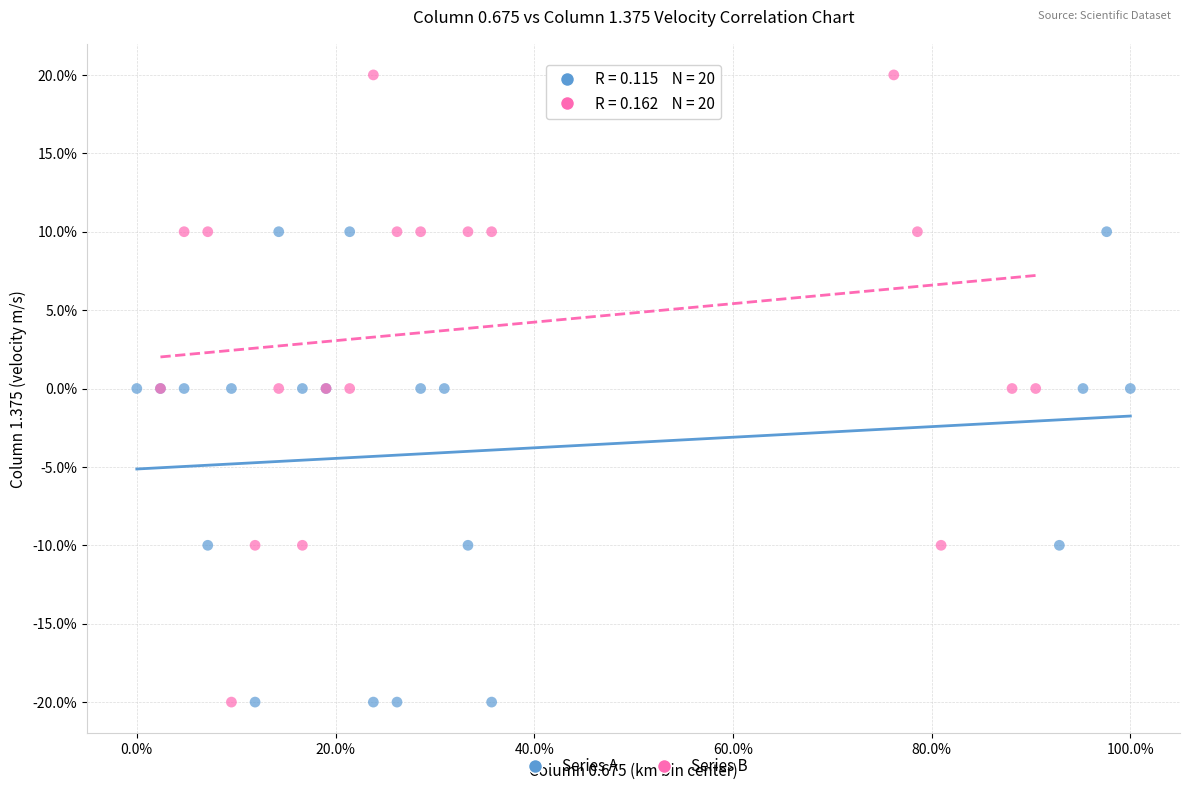

Which series has the largest Y range (max minus min)?

Series B